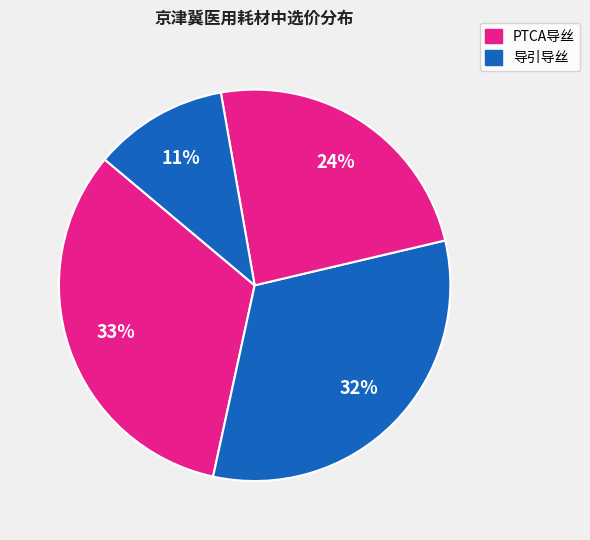

Count the number of slices in the pie.

4